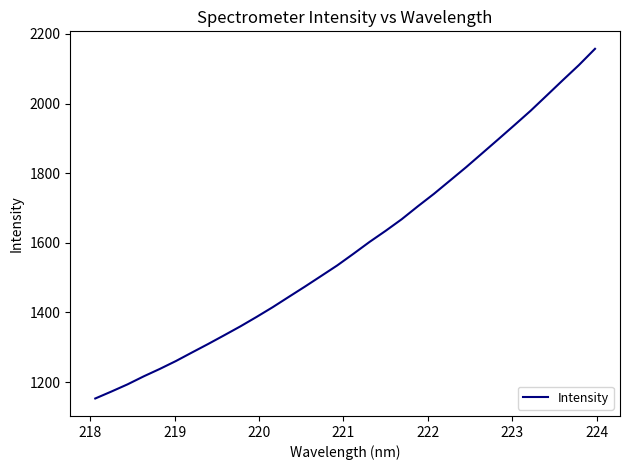

What is the difference between the maximum and minimum values?

1004.0